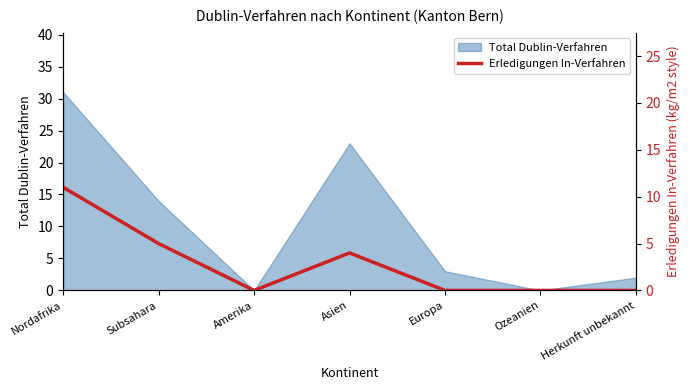

At which label is Total Dublin-Verfahren closest to 15?

Subsahara